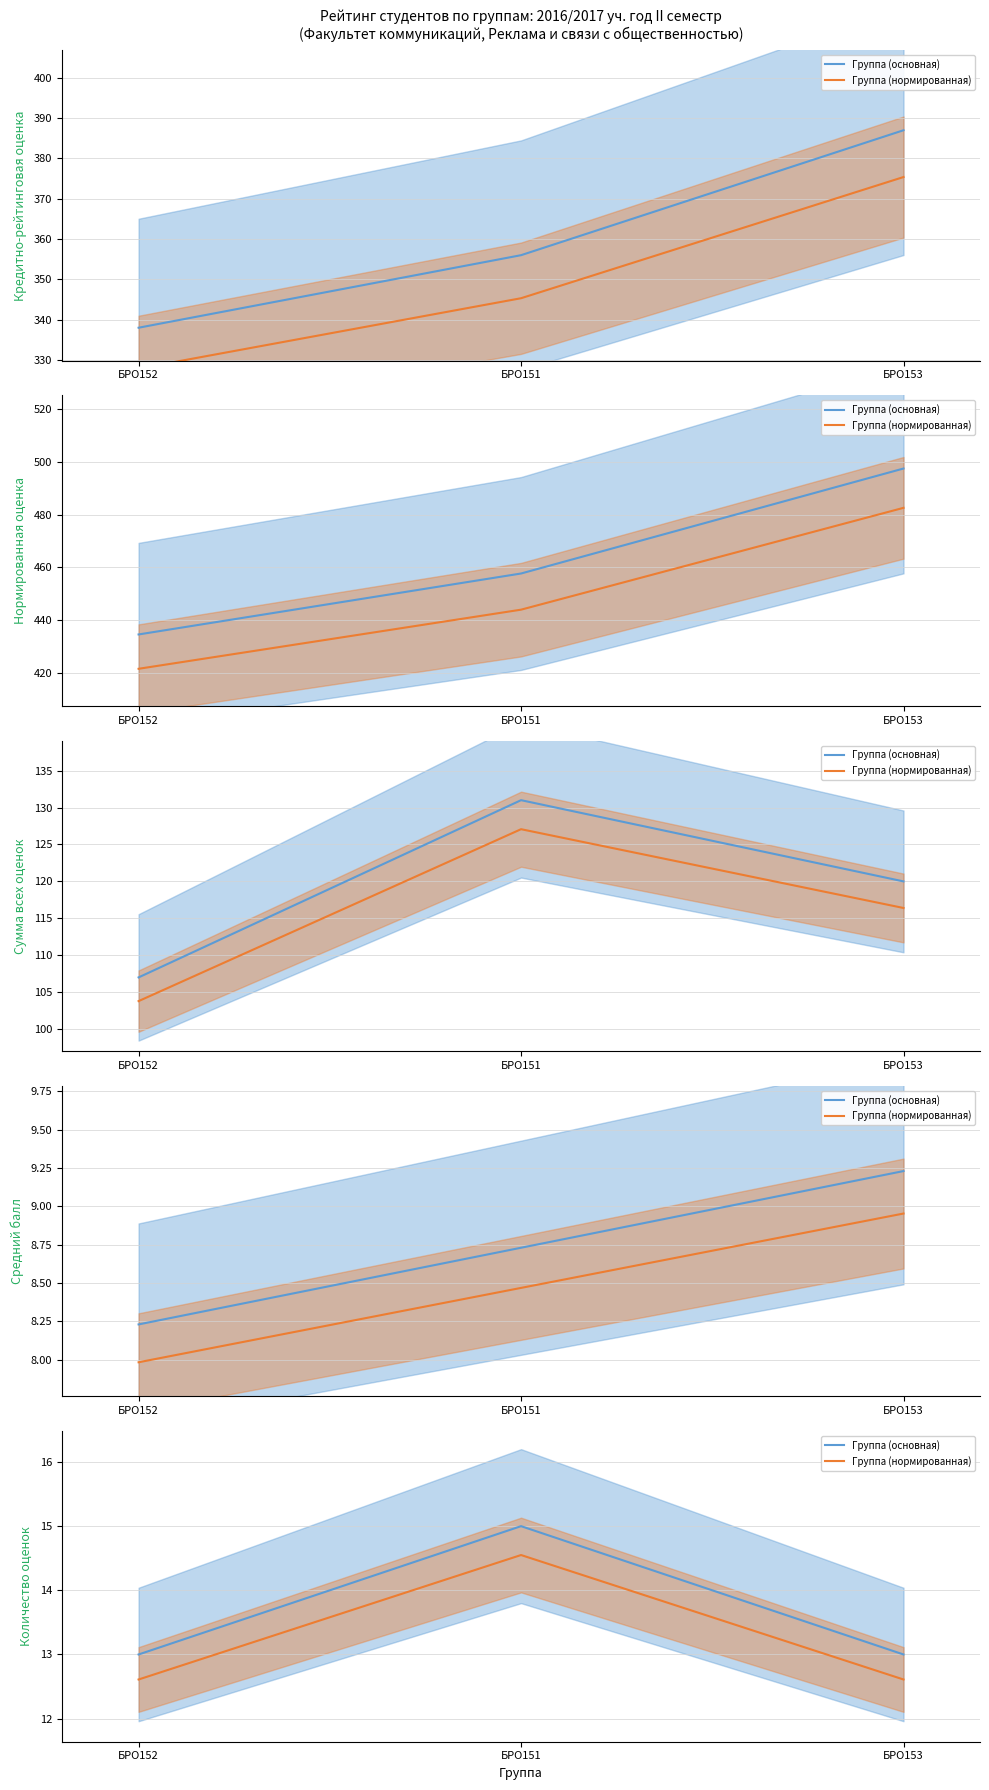

What value does the Группа (нормированная) series have at БРО153?

12.6